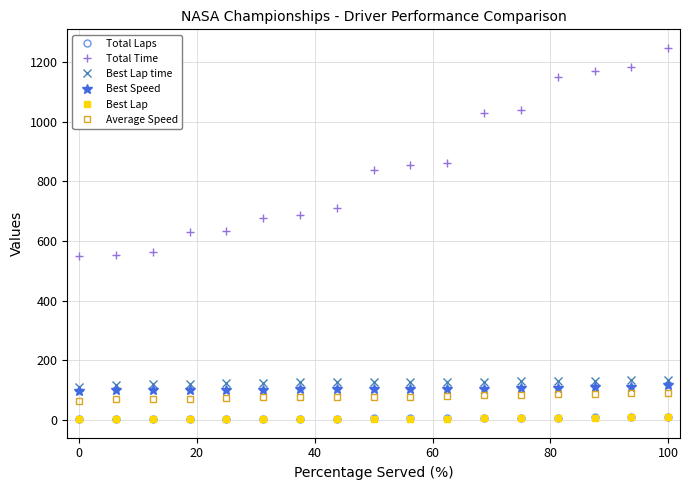

What are all the series names shown in the legend?

Total Laps, Total Time, Best Lap time, Best Speed, Best Lap, Average Speed